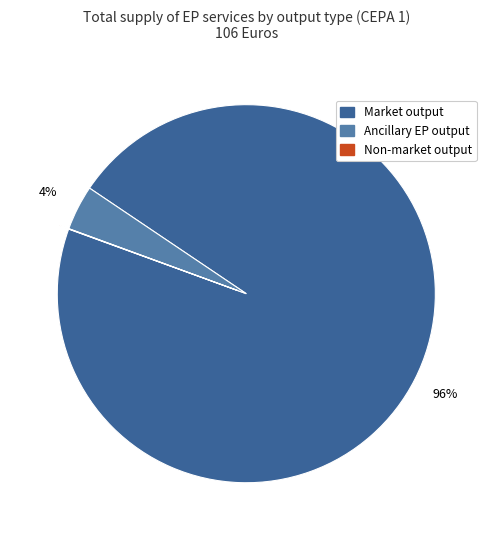

True or false: Ancillary EP output accounts for 4% of the total.

True